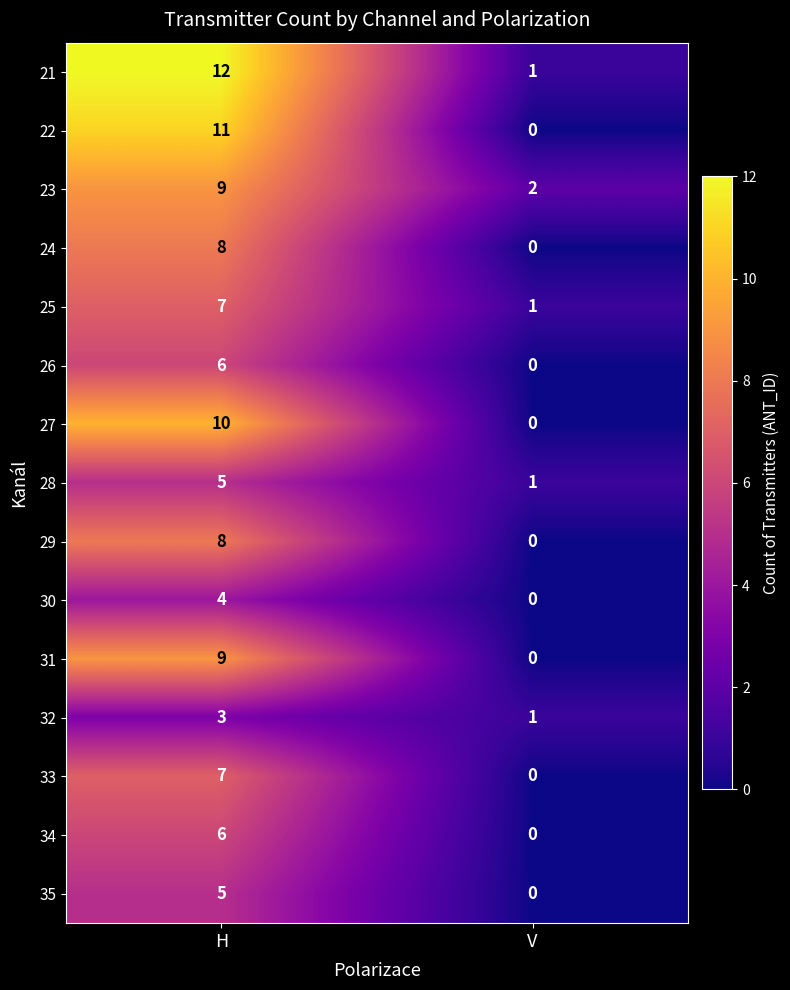

What is the sum of the 31 values at H and V?

9